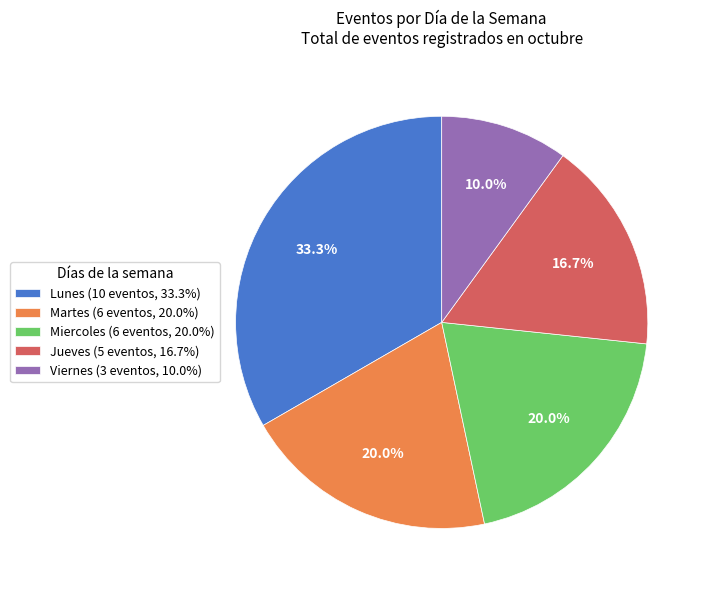

To the nearest percent, what portion does Viernes represent?

10%